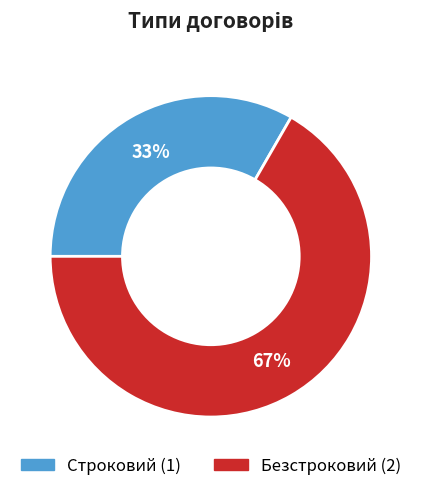

Approximately how many times larger is the value at Строковий compared to Безстроковий?

0.5